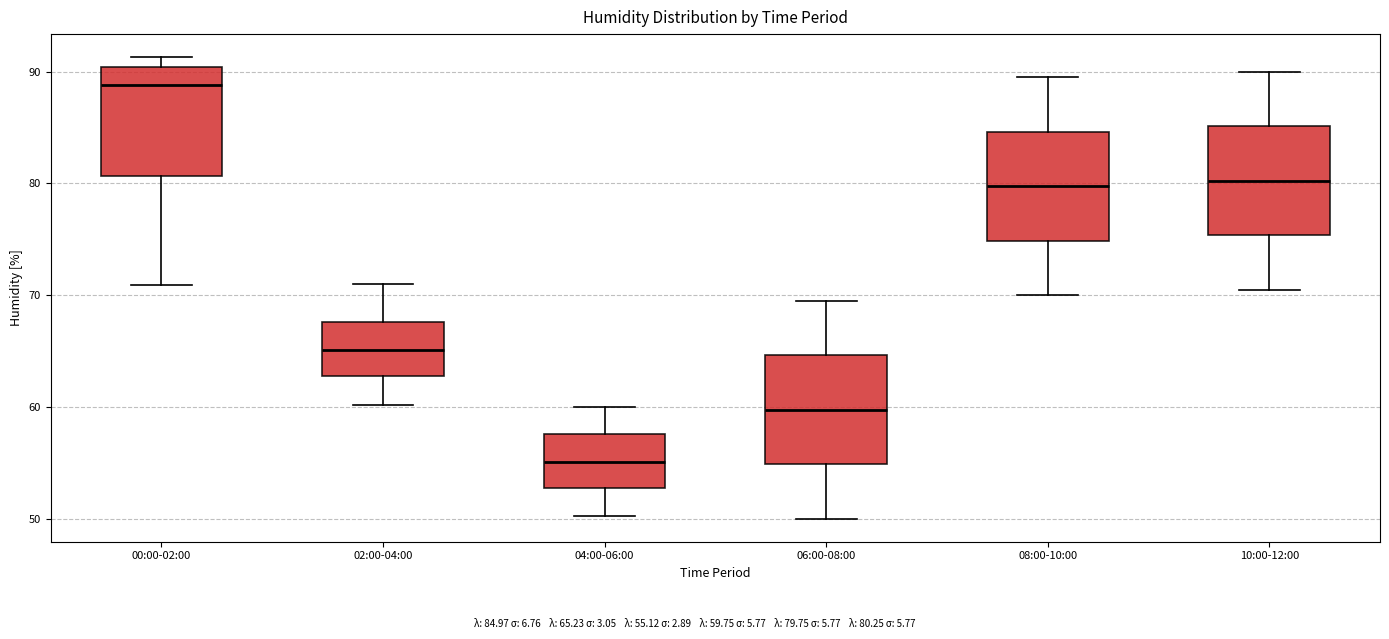

Where does the median line of the box for 06:00-08:00 sit on the y-axis? The values are not printed on the chart, so give them approximately, as read against the axis.

60